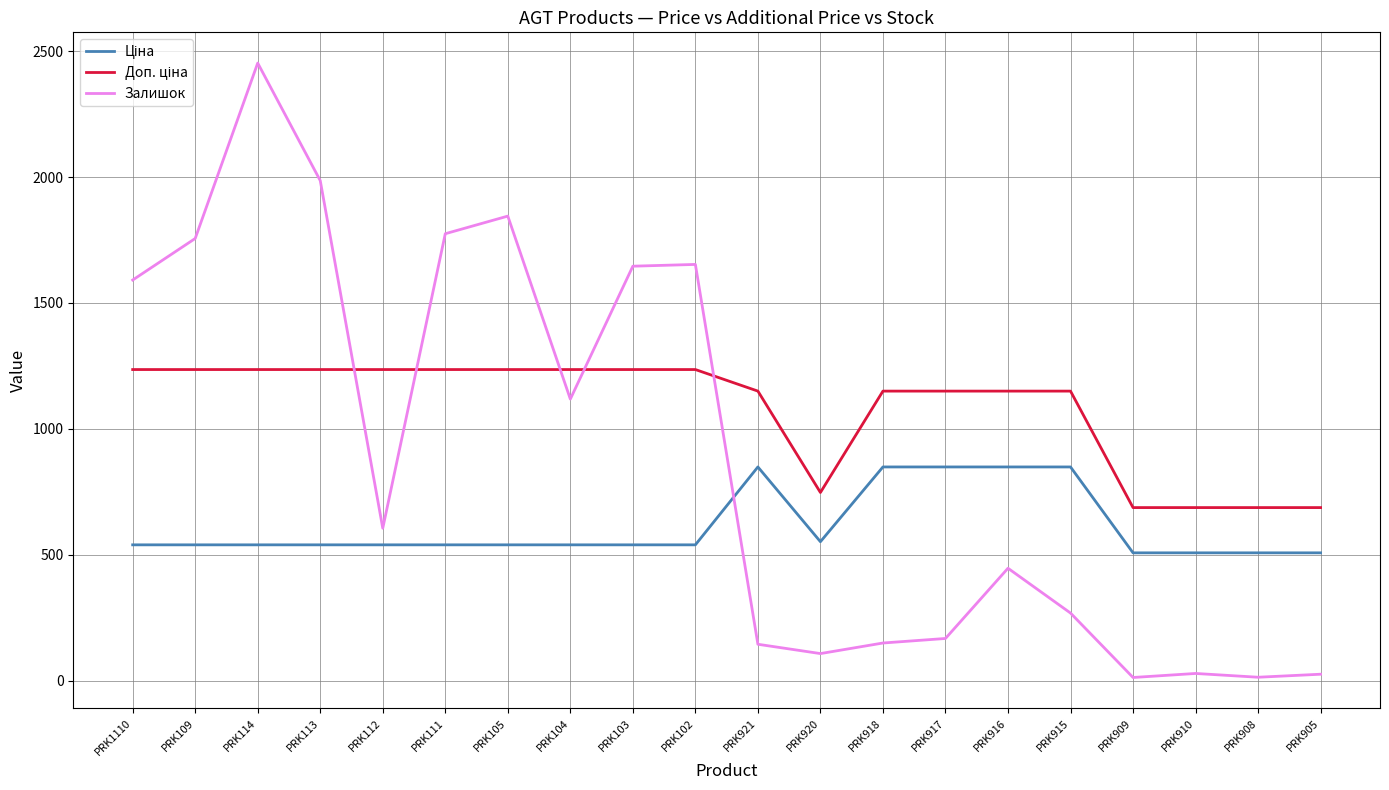

Is it true that Залишок equals 2483.3 at PRK111?

False